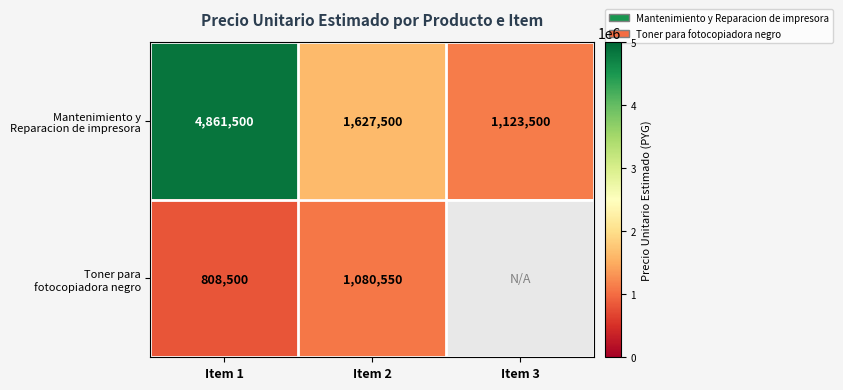

What is the total value across all series at Item 2?

2708050